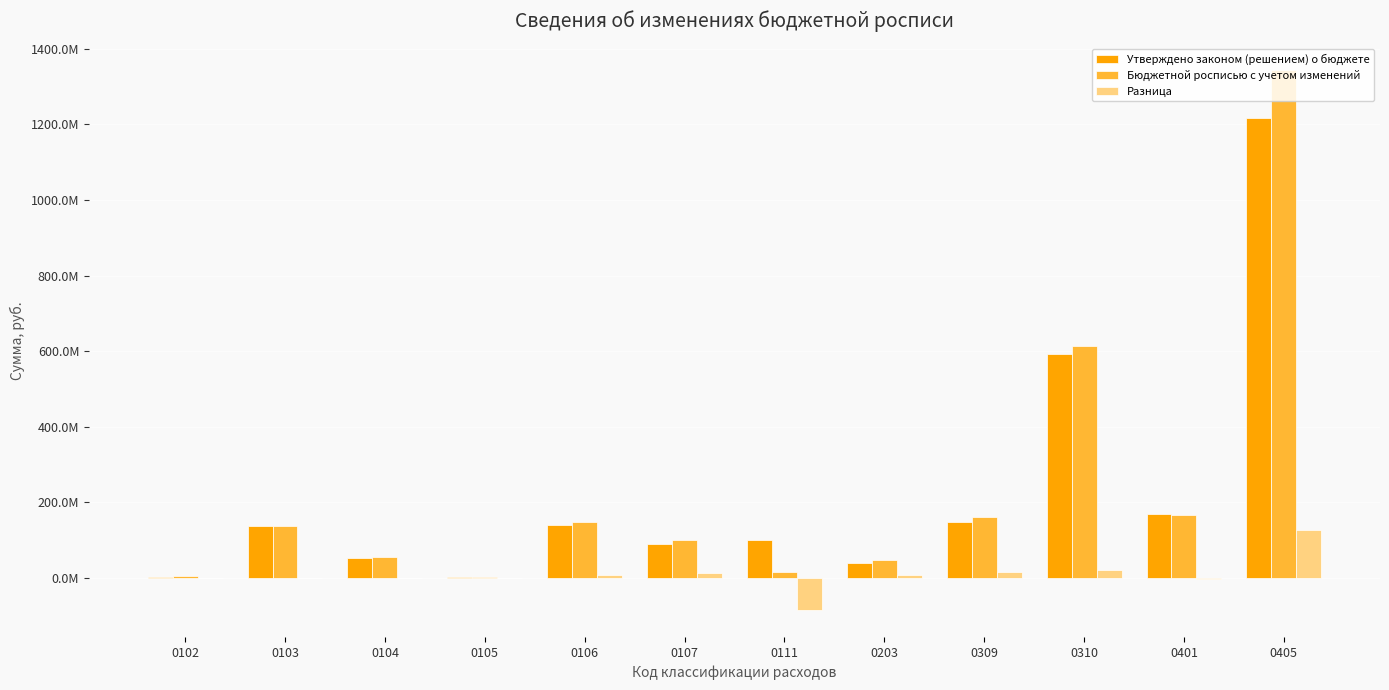

What are all the series names shown in the legend?

Утверждено законом (решением) о бюджете, Бюджетной росписью с учетом изменений, Разница